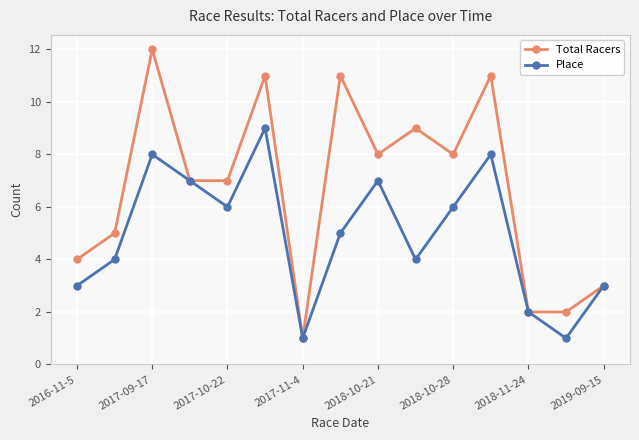

Which series has the largest range (max minus min)?

Total Racers